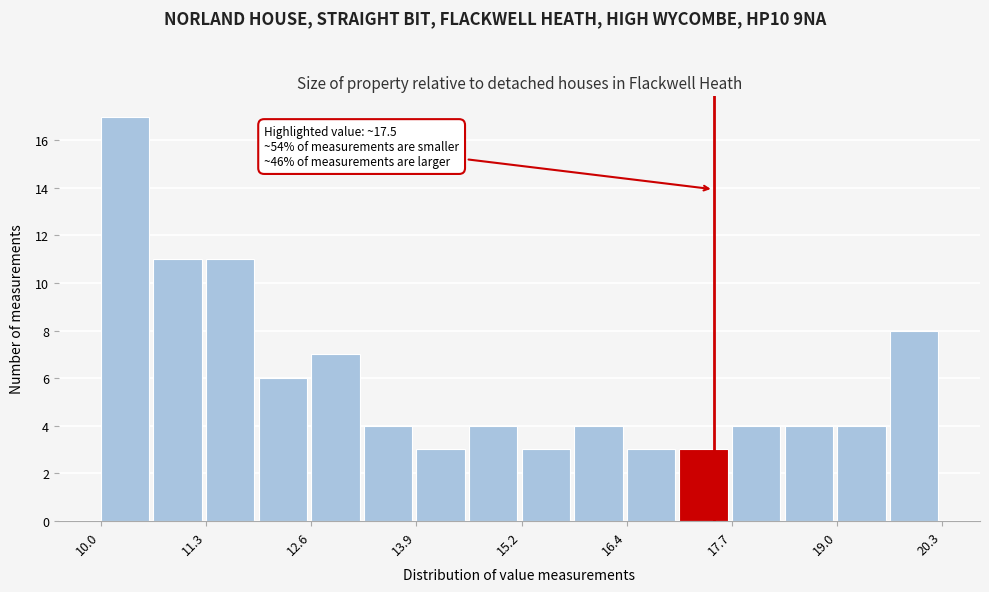

Read against the x-axis, roughly where is the centre of the tallest bar?

10.2